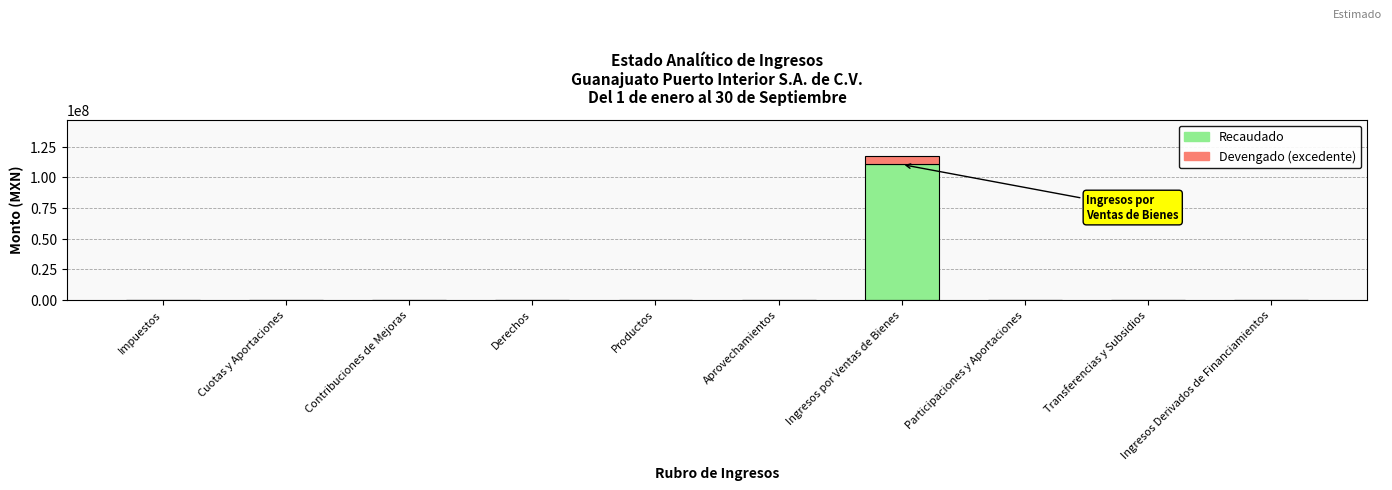

What is the sum of all Recaudado values?

110525572.3